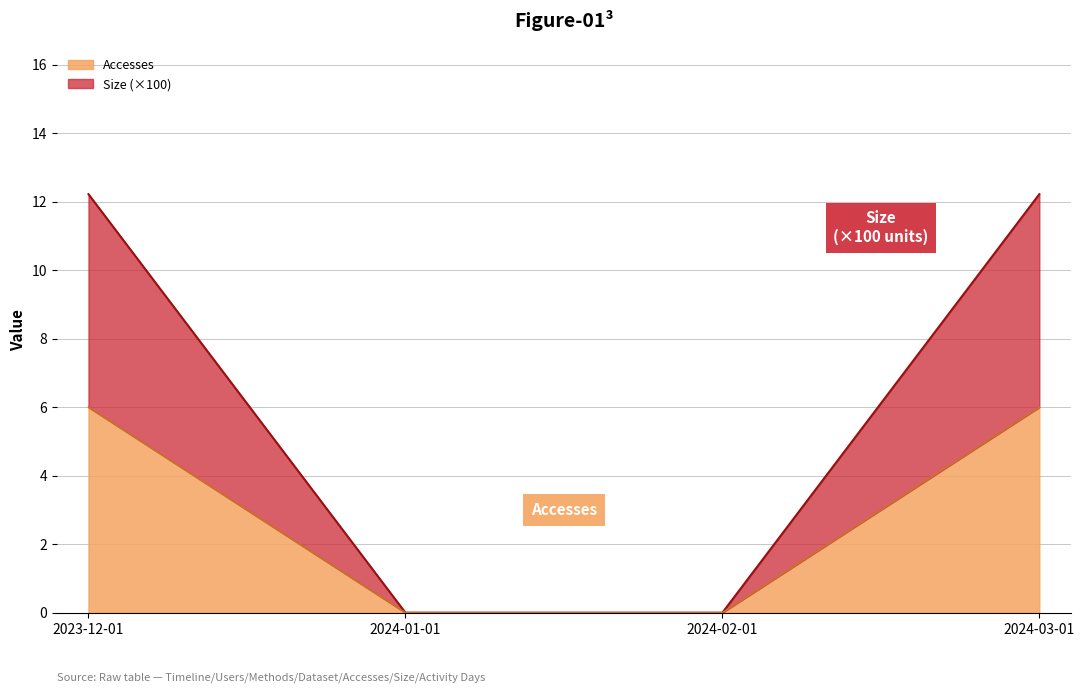

What value does the Size series have at 2023-12-01?

6.0